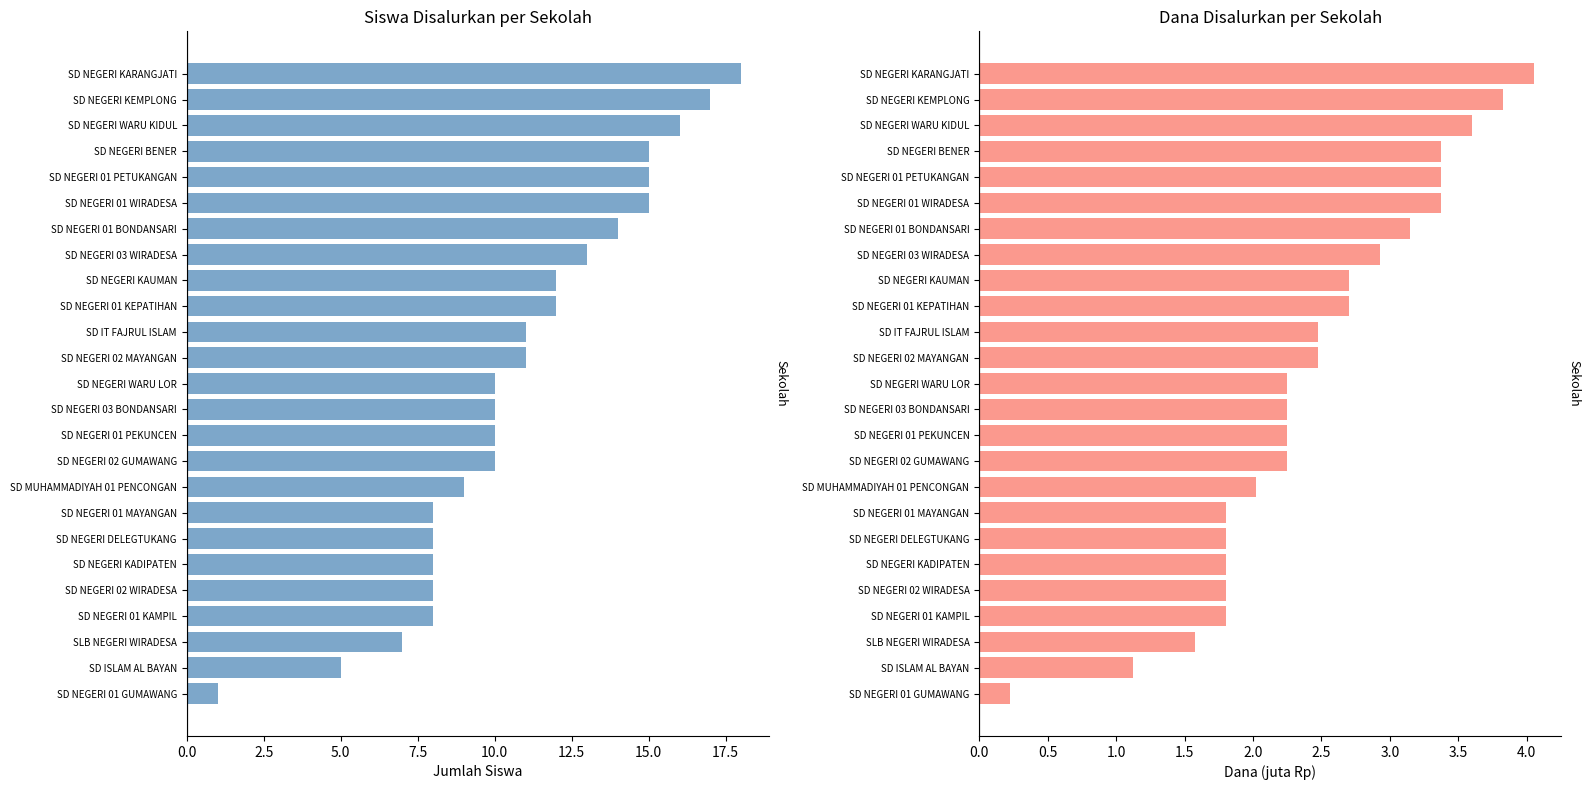

What are all the series names shown in the legend?

Siswa Disalurkan, Dana Disalurkan (juta Rp)